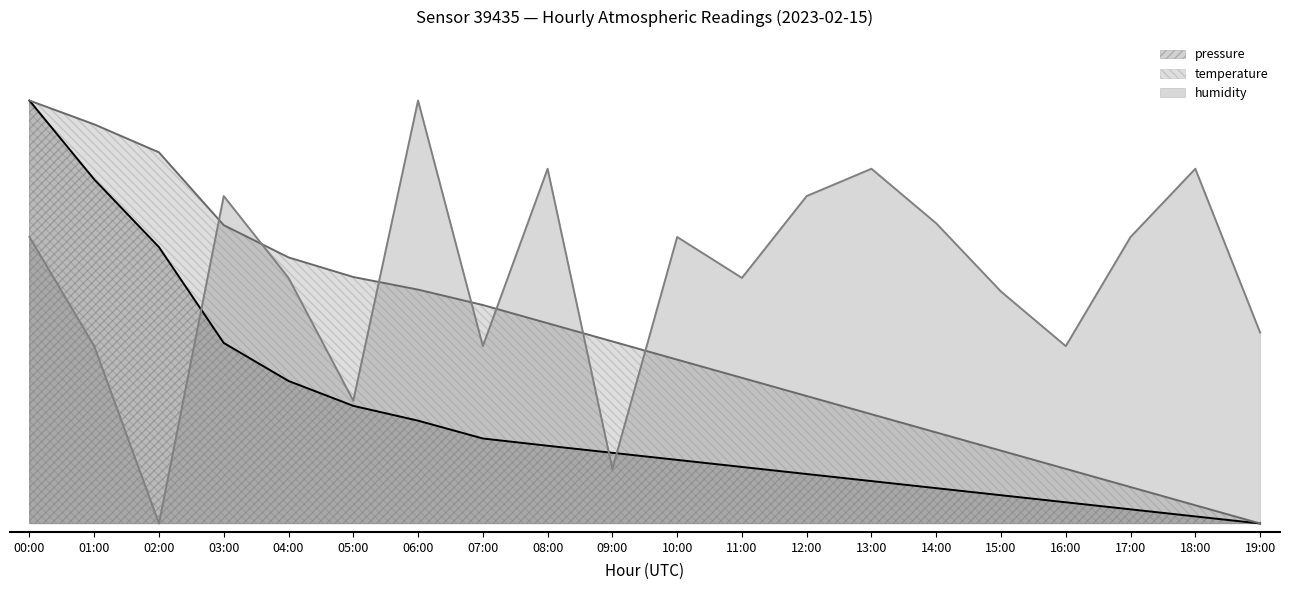

Which category has the highest value in the temperature series?

00:00